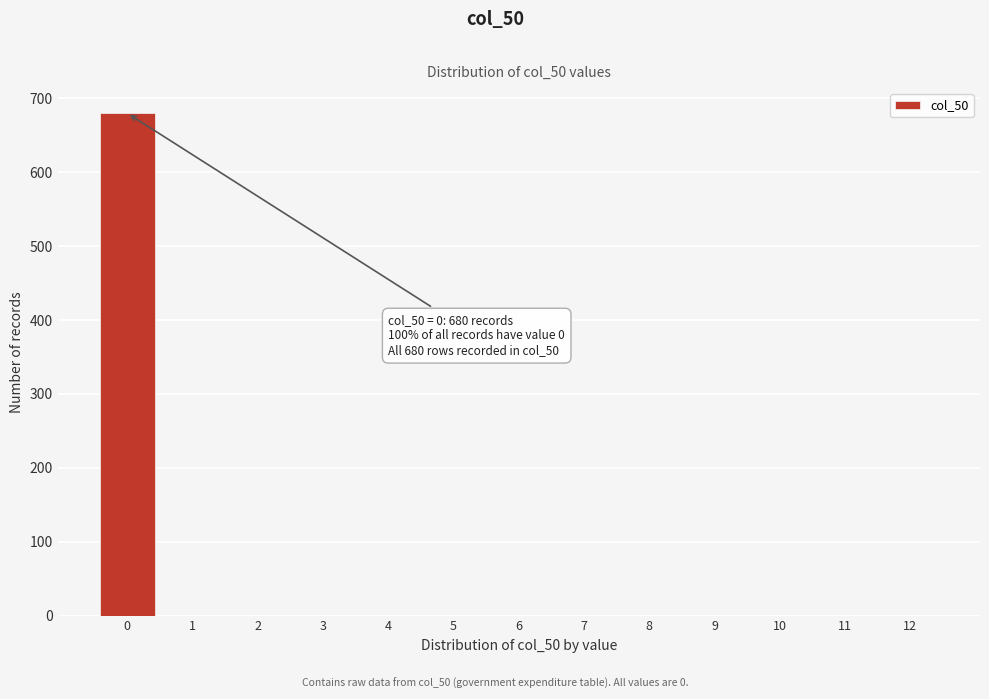

Reading right to left, transcribe all the data shown in this chart.

12=0	11=0	10=0	9=0	8=0	7=0	6=0	5=0	4=0	3=0	2=0	1=0	0=680